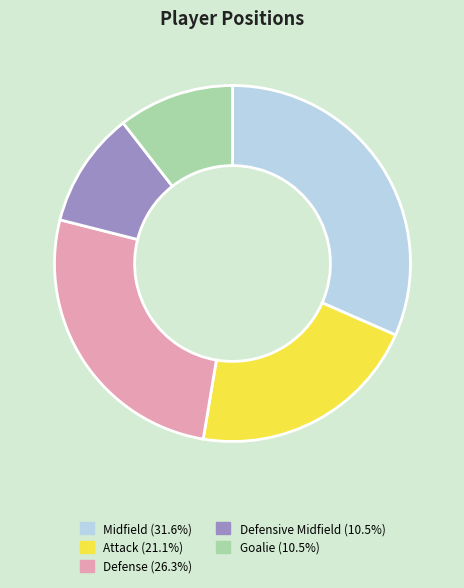

True or false: Defensive Midfield accounts for 20% of the total.

False